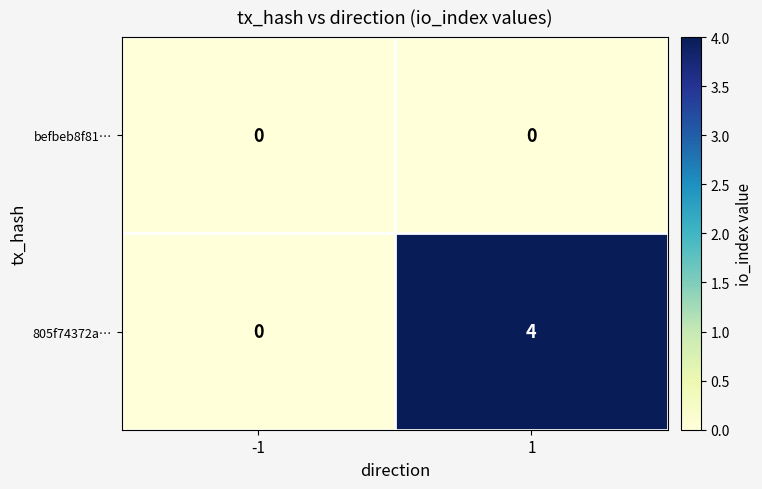

Which series changed the most between -1 and 1?

805f74372a…